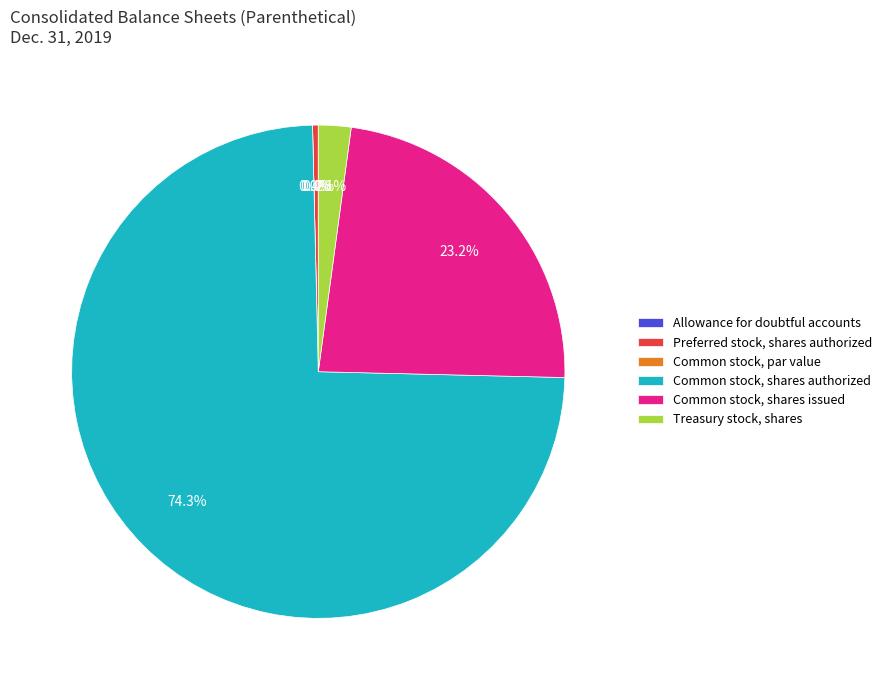

The Common stock, shares authorized slice represents 69% of the pie. True or false?

False